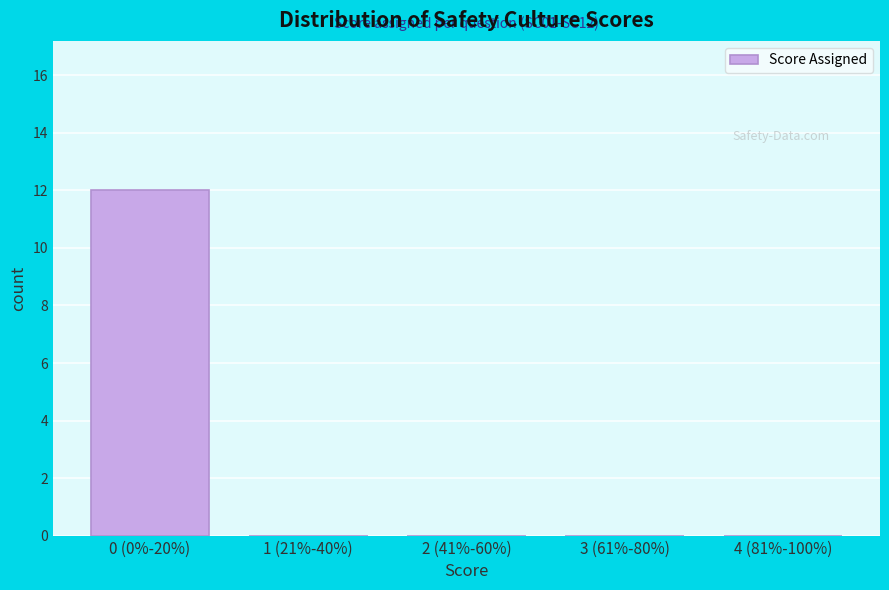

Reading left to right, what are all the values shown in this chart?

0 (0%-20%)=12	1 (21%-40%)=0	2 (41%-60%)=0	3 (61%-80%)=0	4 (81%-100%)=0